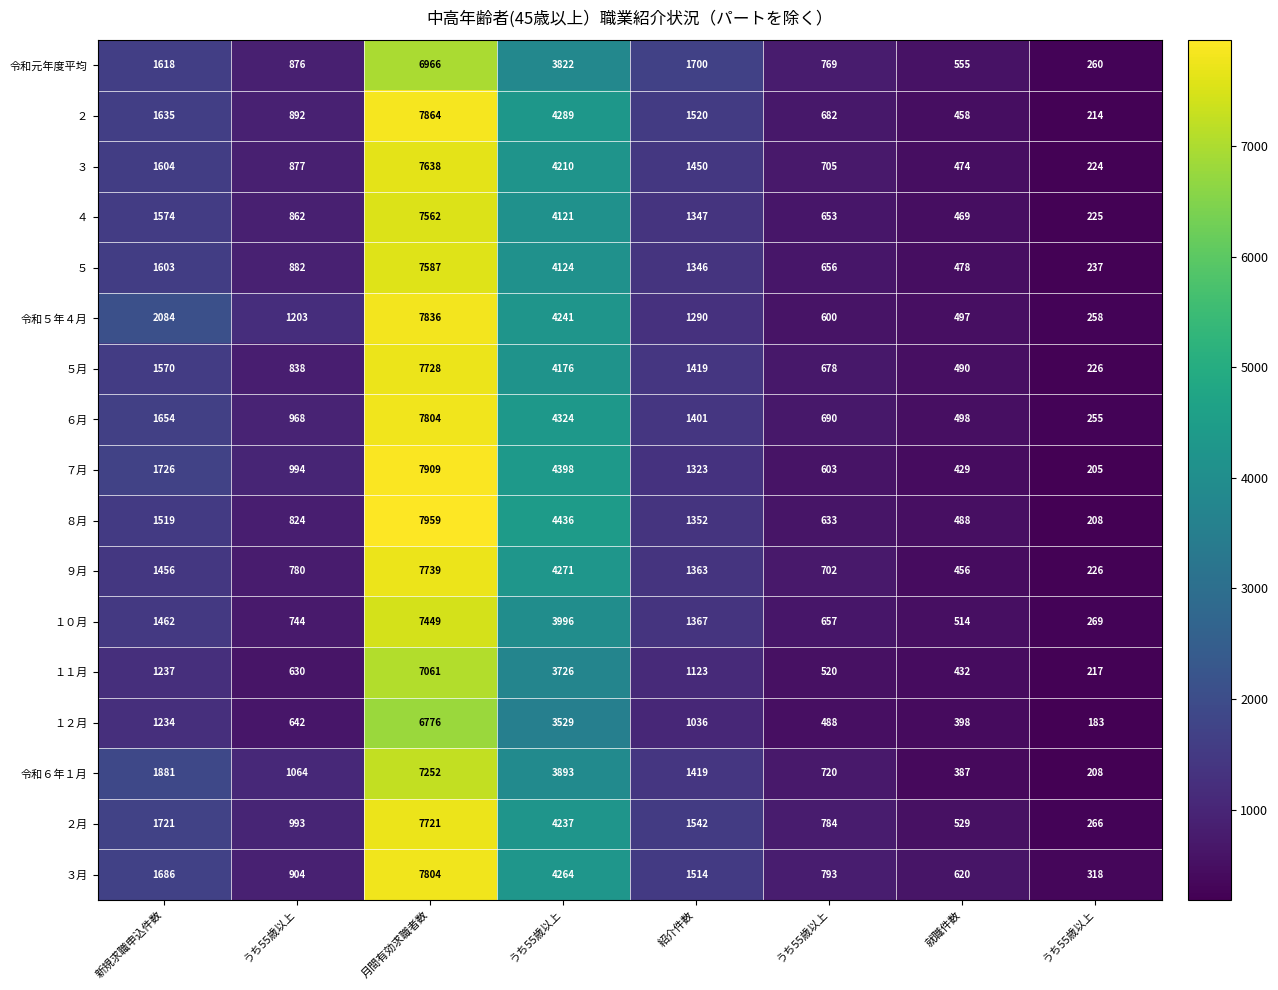

What is the maximum value shown in the chart?

7959